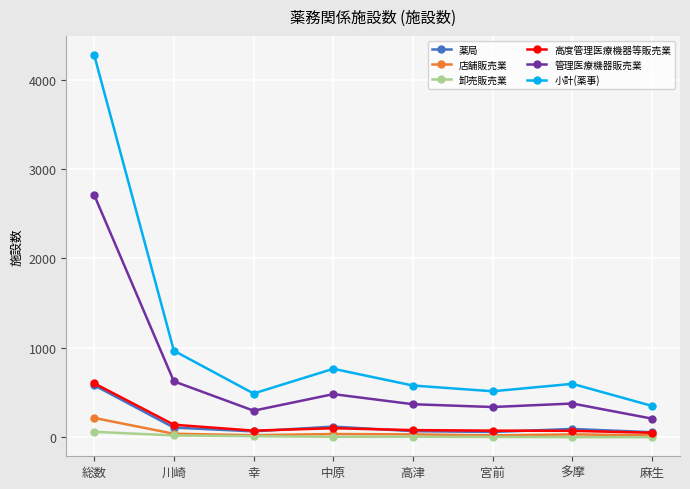

Which series changed the most between 幸 and 高津?

小計(薬事)